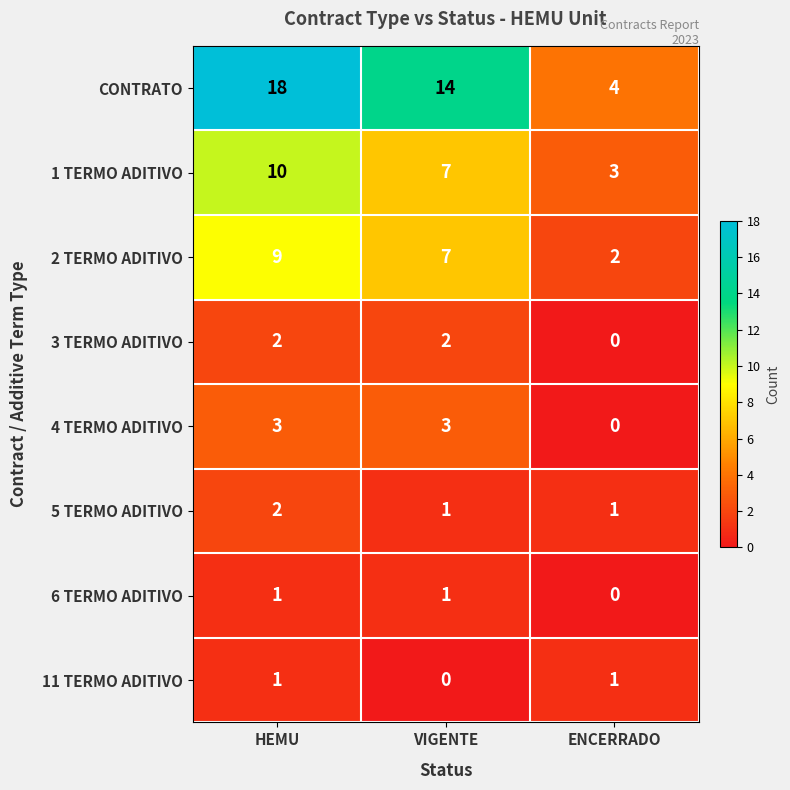

Count the 11 TERMO ADITIVO values in the range 0 to 1.

3